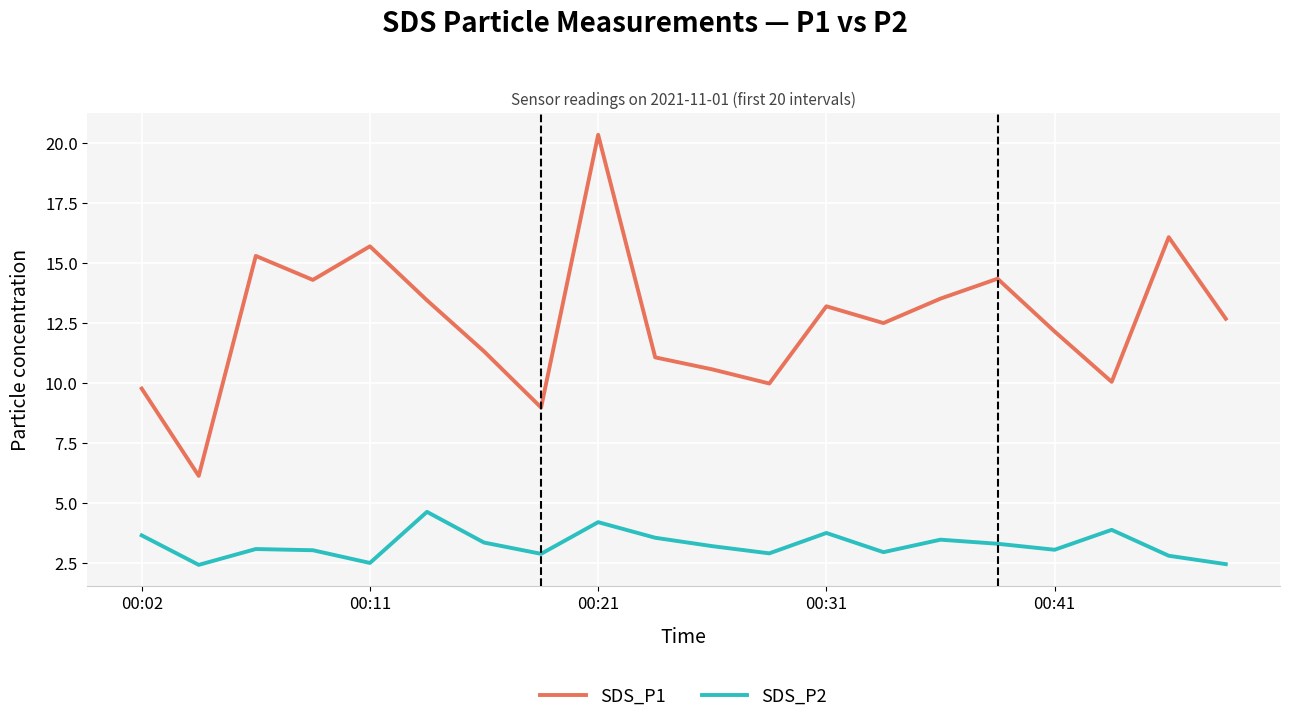

What is the difference between the maximum and minimum values in the SDS_P1 series?

14.2